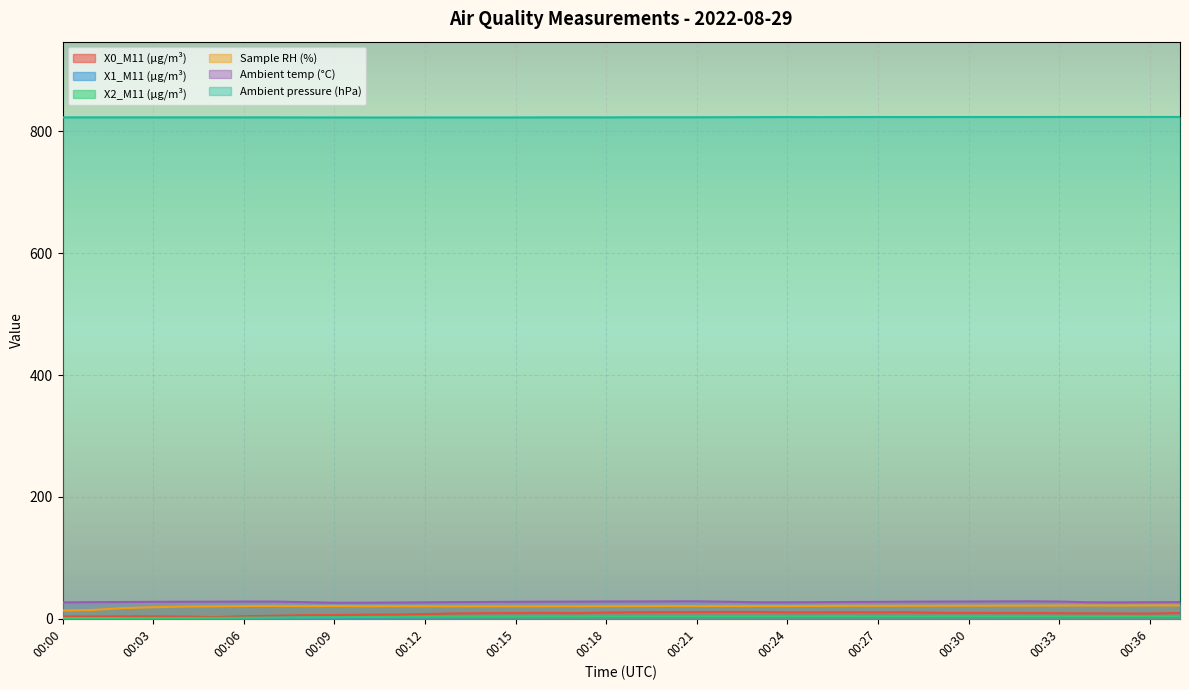

At which category is the sum across all series the highest?

00:20